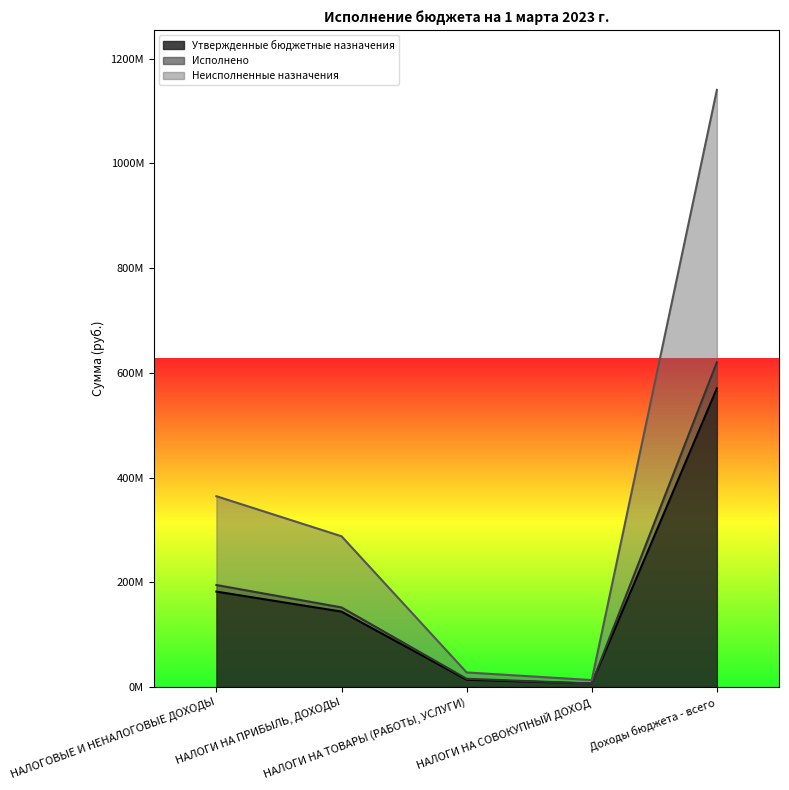

How many values in the Исполнено series exceed 151970200?

3